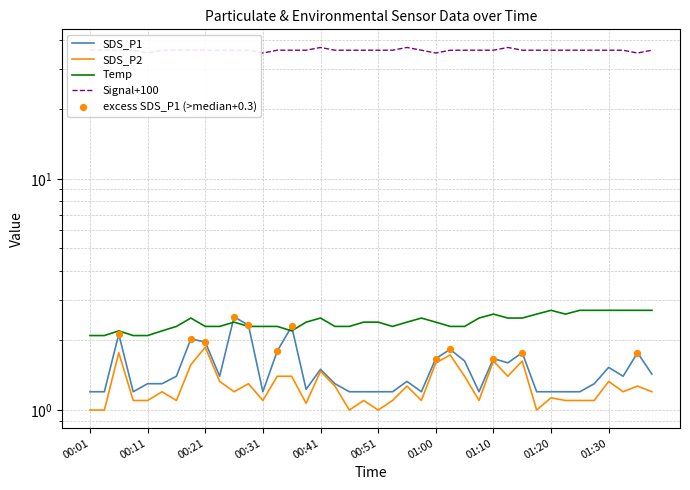

Which series has the largest total across all categories?

Signal